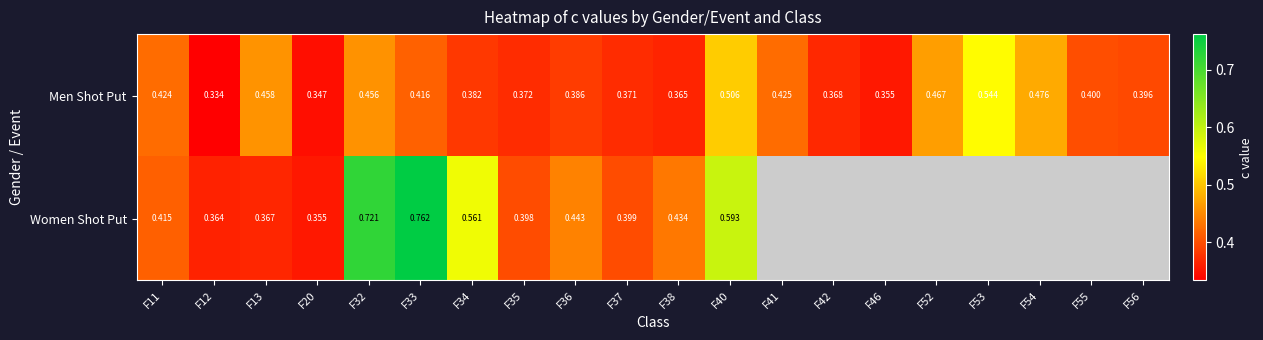

Which series changed the most between F33 and F35?

Women Shot Put